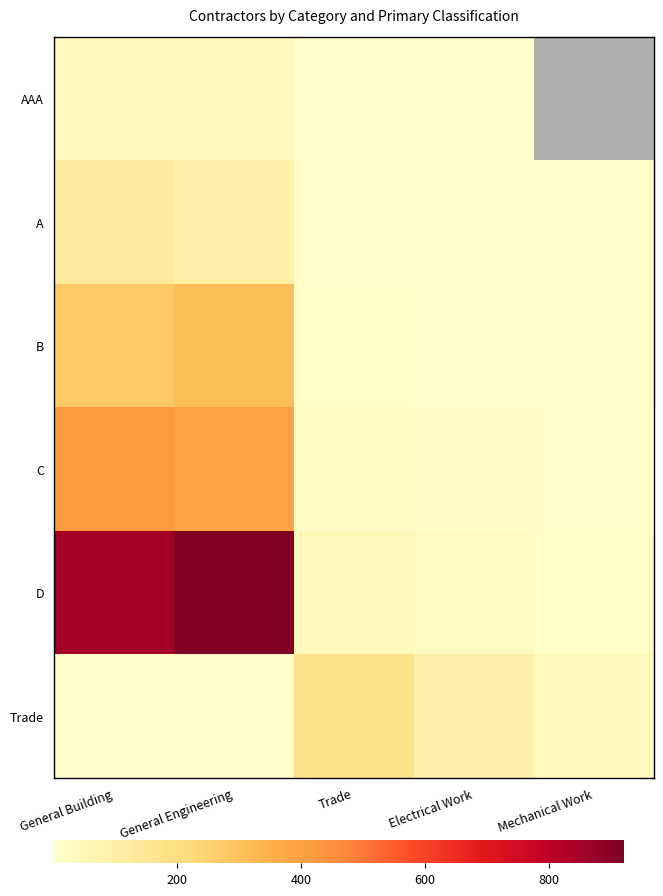

At which category is the sum across all series the highest?

General Engineering